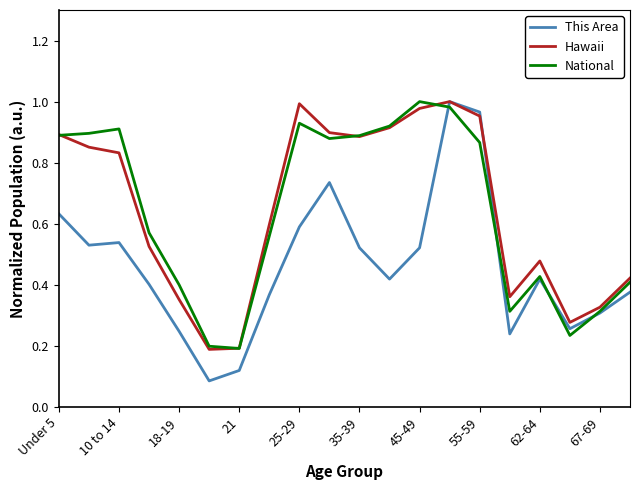

Is the value of Hawaii at 35-39 greater than the value of This Area at 62-64?

Yes